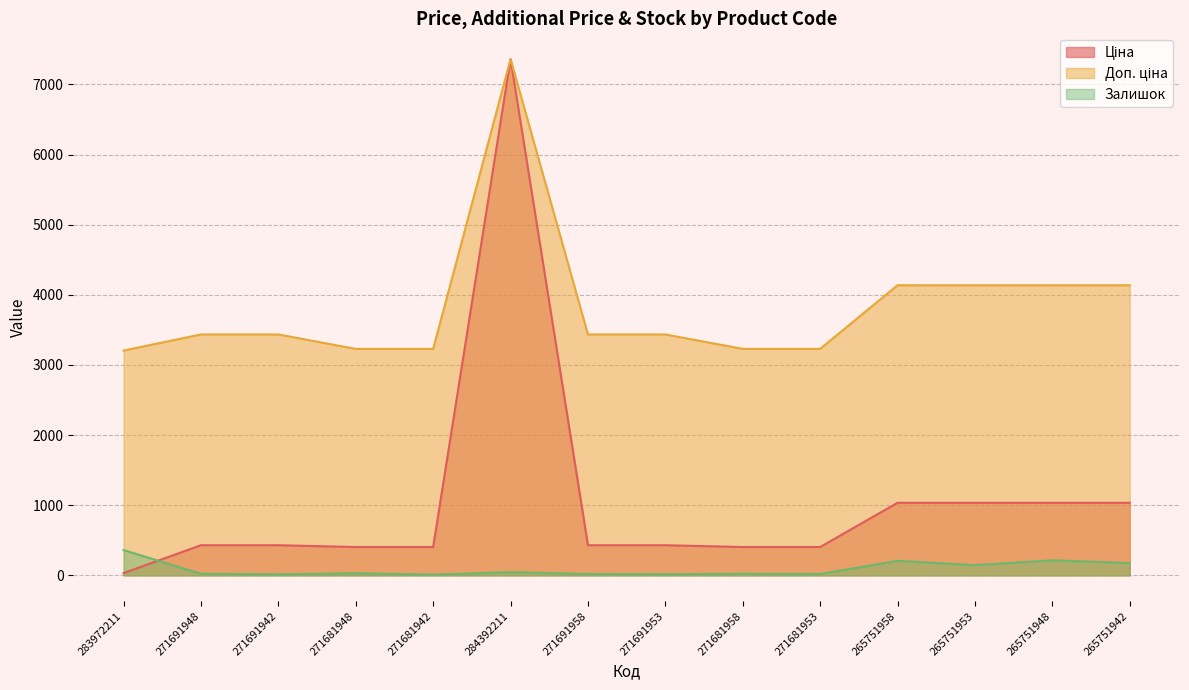

Where do Ціна and Залишок first cross each other?

283972211 and 271691948